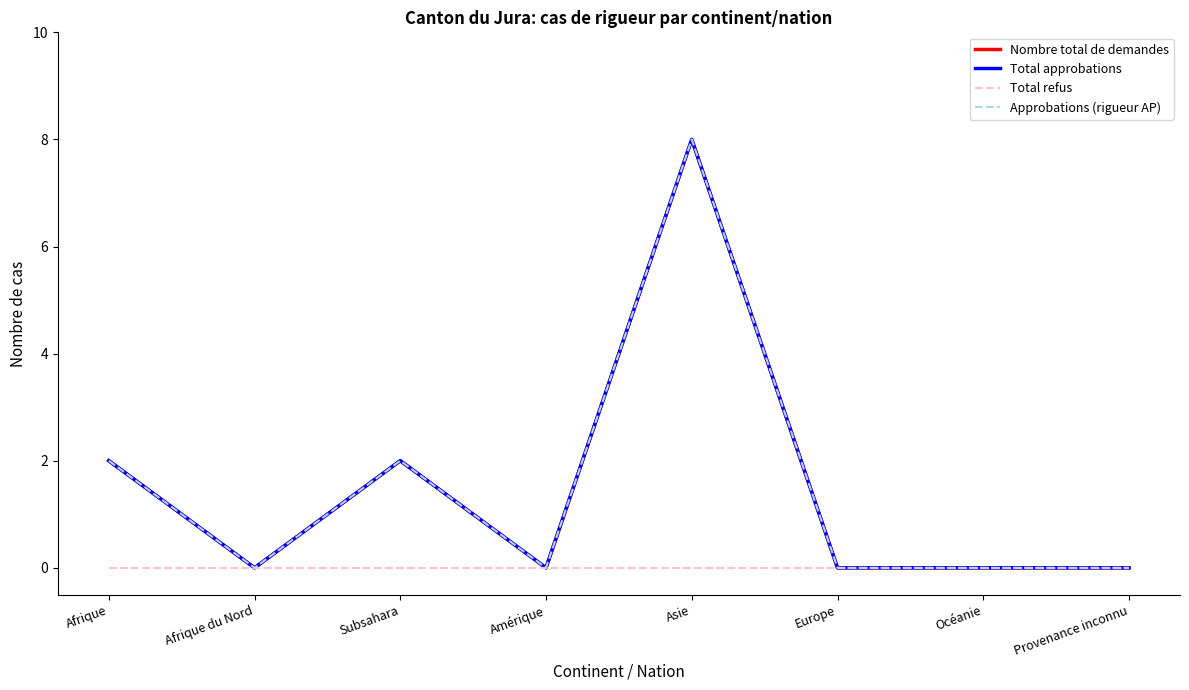

Does the chart have visible grid lines?

No